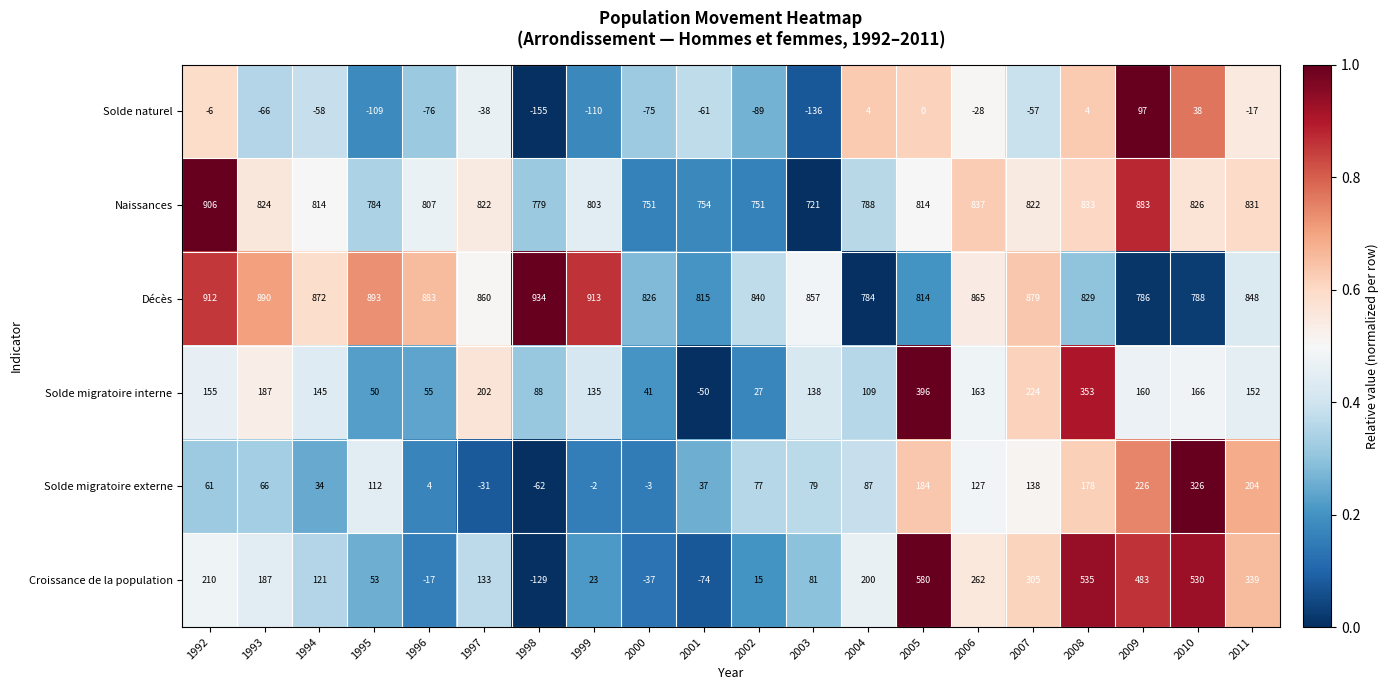

Where is Solde naturel nearest to the value -29?

2006